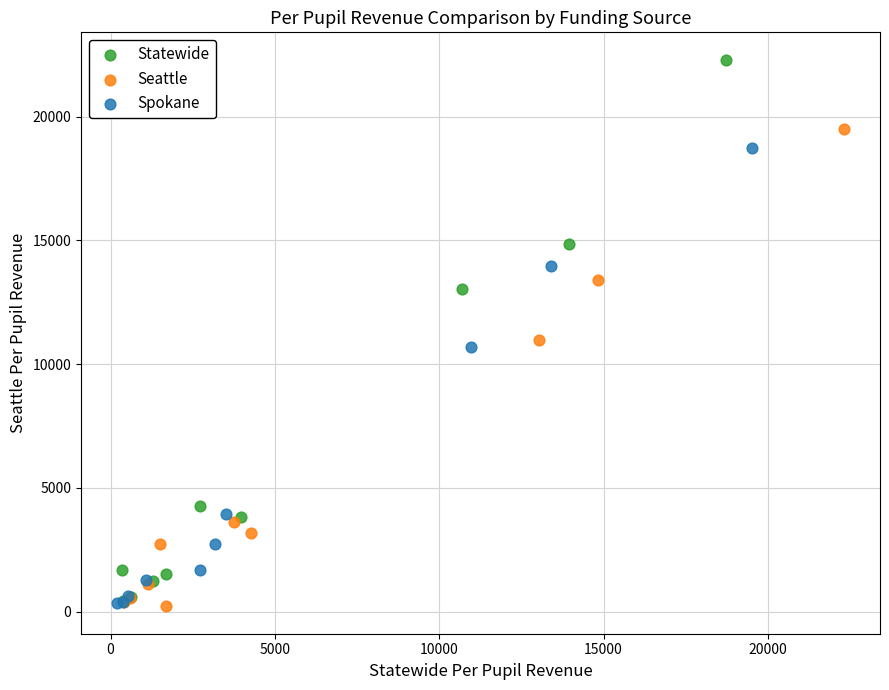

Which series contains the highest Y value?

Statewide